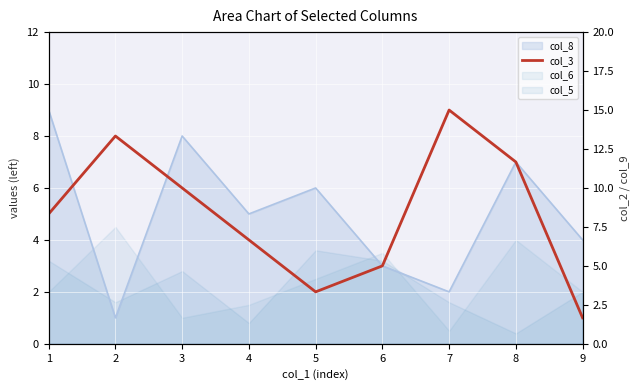

Which series has the largest total across all categories?

col_3